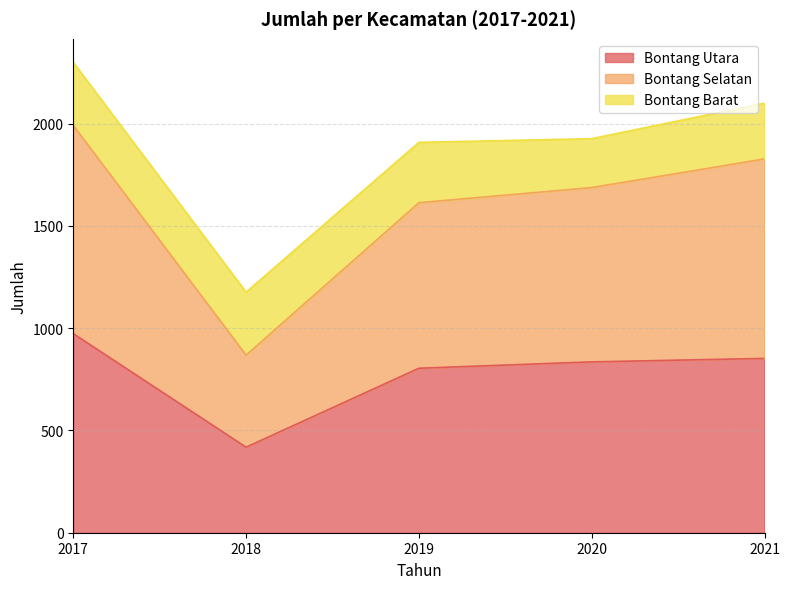

At which category is the sum across all series the highest?

2017